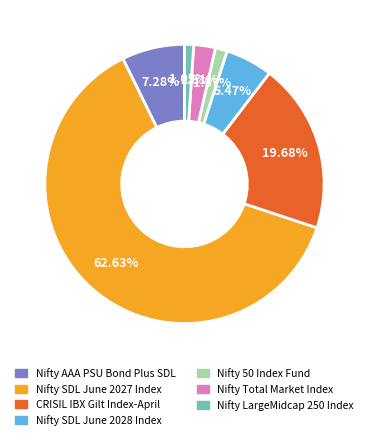

Count the number of slices in the pie.

7